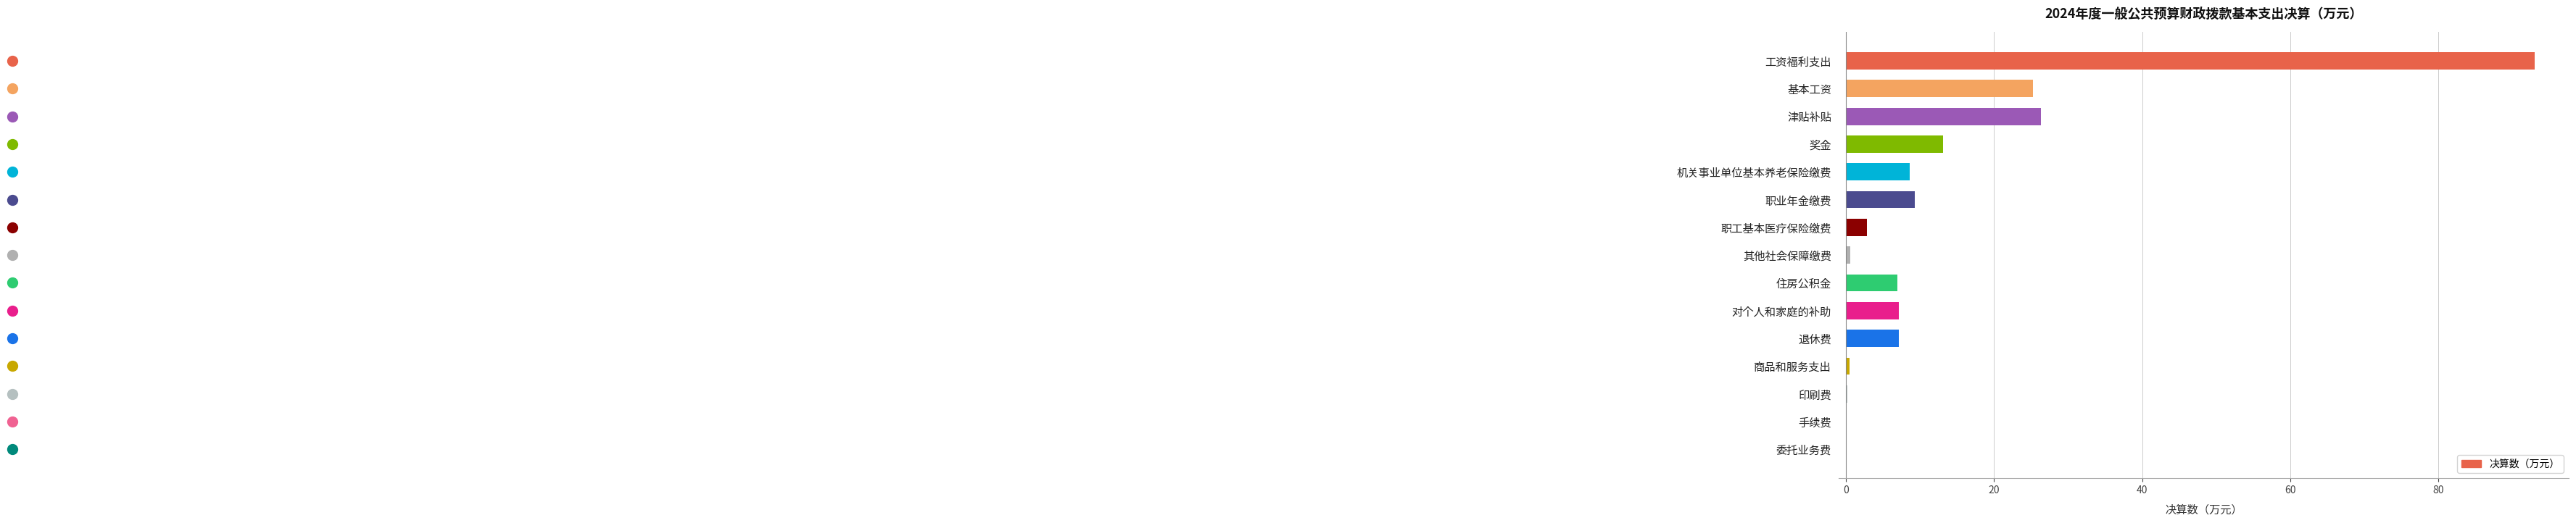

What is the average value?

13.4